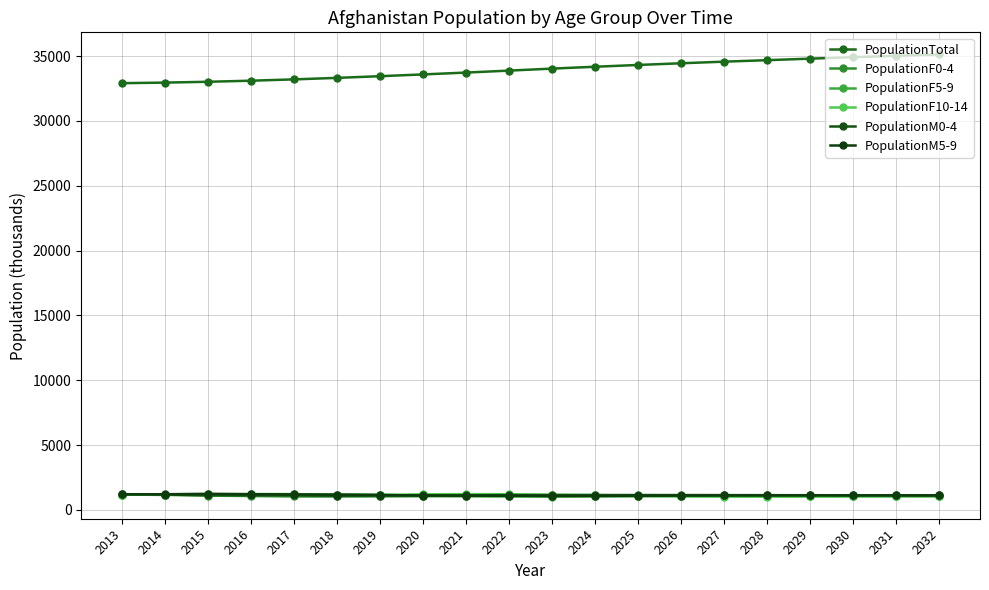

In PopulationF0-4, how many points are higher than both neighbors (excluding endpoints)?

1